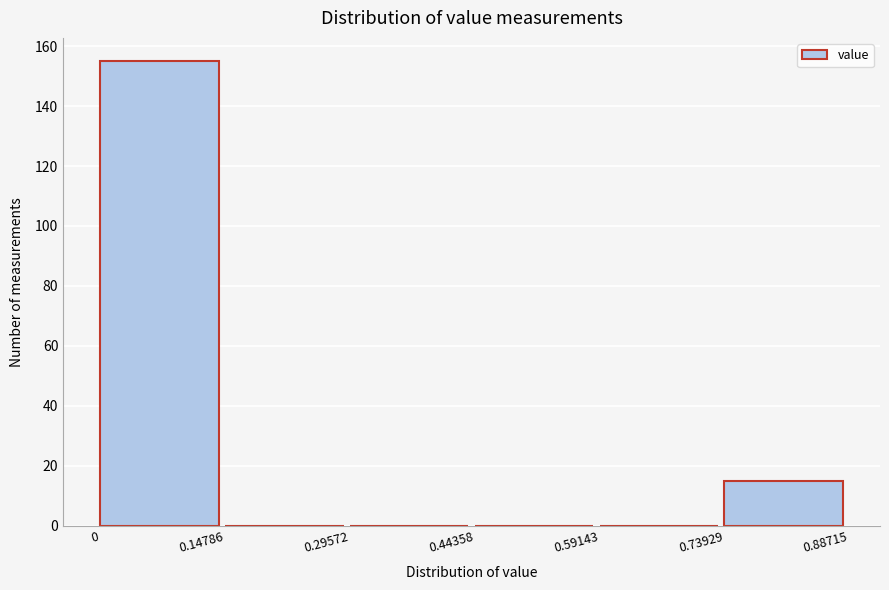

Reading left to right, transcribe this chart: for each bar, give the range it covers on the x-axis and its height. The values are not printed on the chart, so give them approximately, as read against the axis.

0 to 0.14786: 156
0.14786 to 0.29572: 0
0.29572 to 0.44358: 0
0.44358 to 0.59143: 0
0.59143 to 0.73929: 0
0.73929 to 0.88715: 16